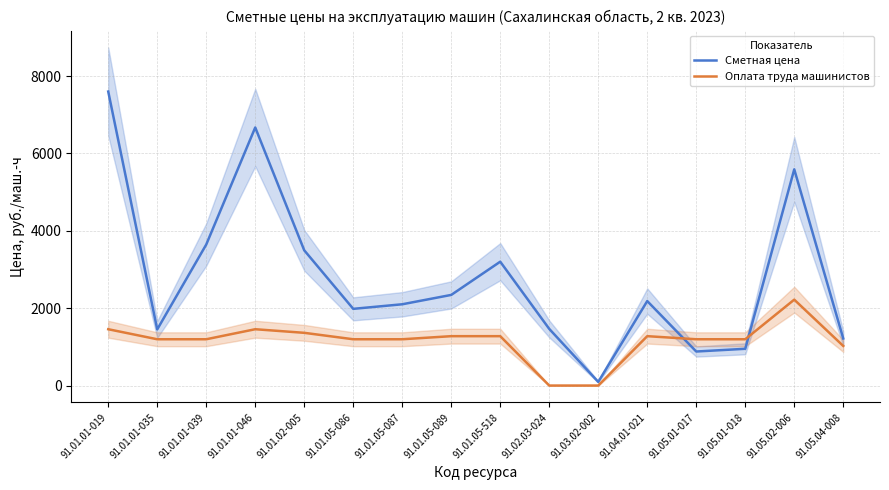

What is the value of the Сметная цена point at the 13th from the left?

879.8